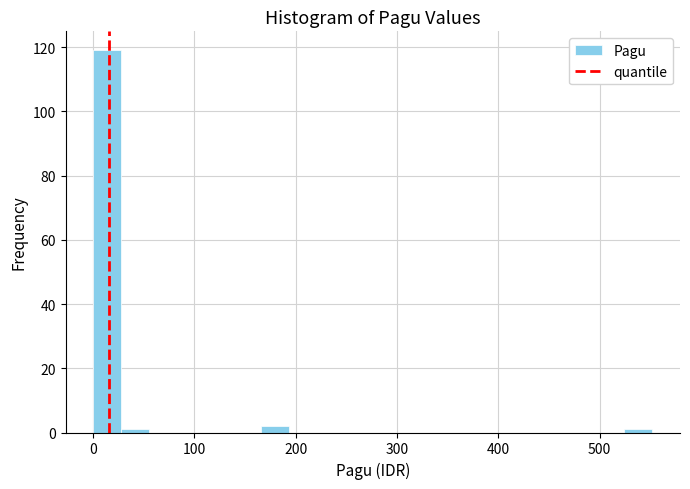

Read against the x-axis, roughly where is the centre of the tallest bar?

10